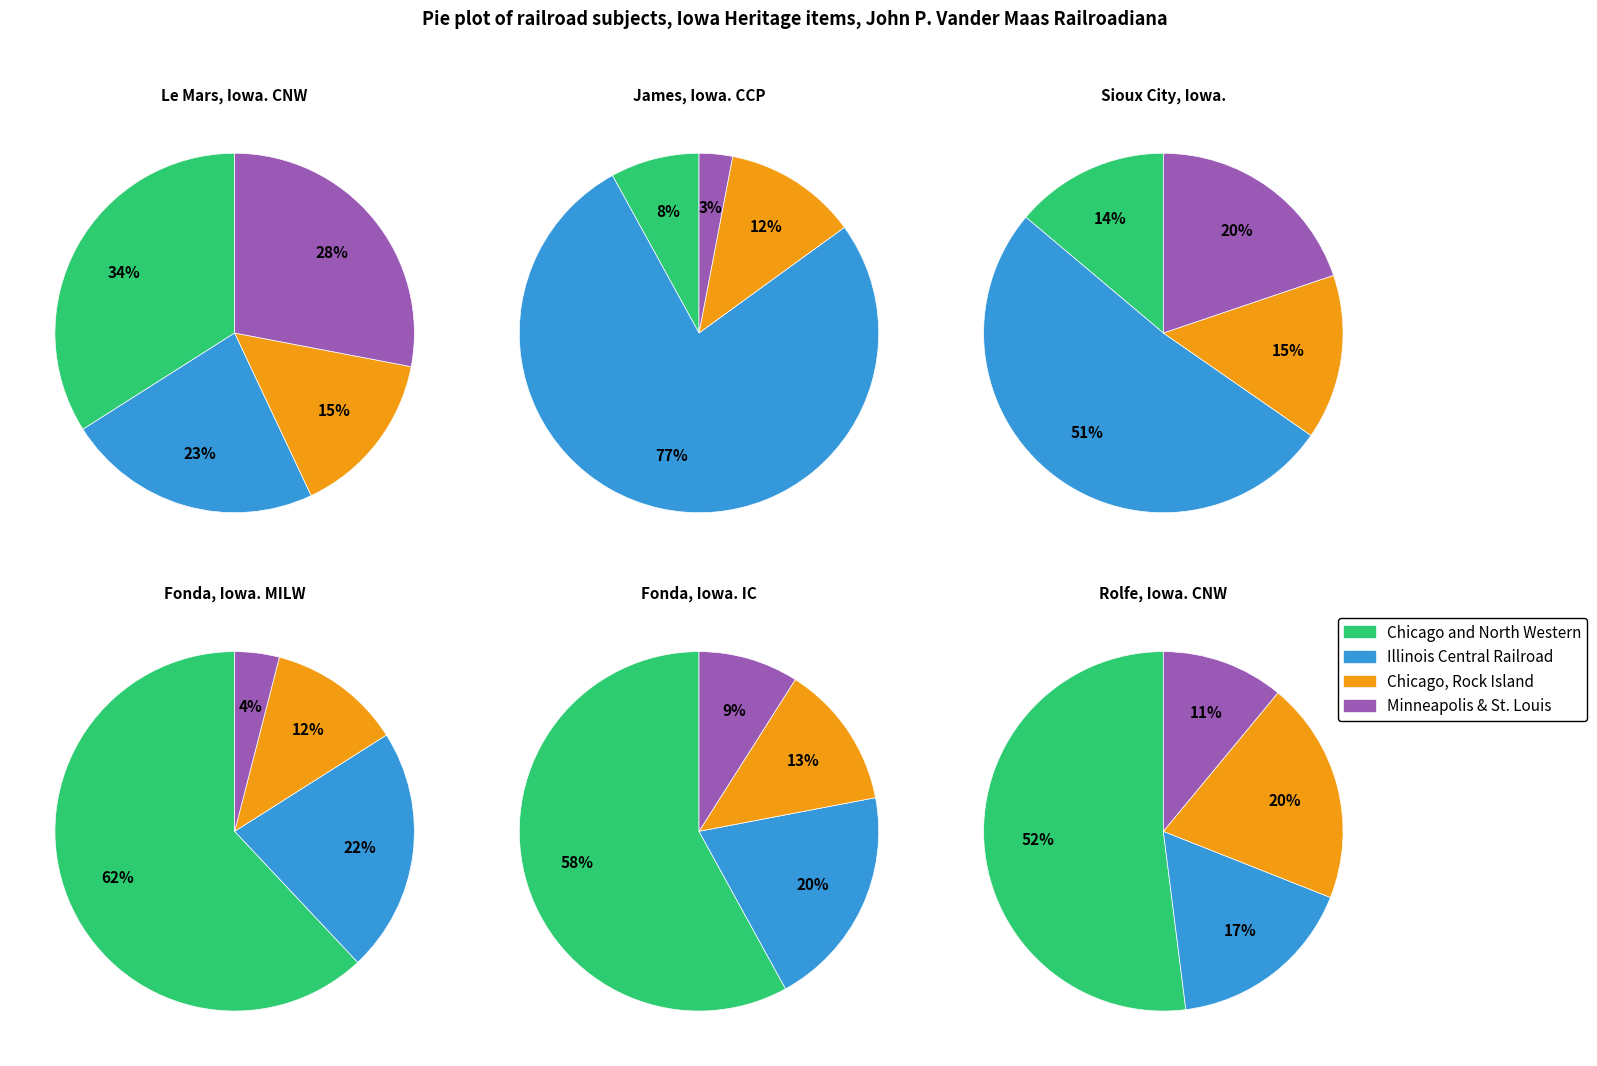

To the nearest percent, what percentage of the pie is Illinois Central Railroad?

20%